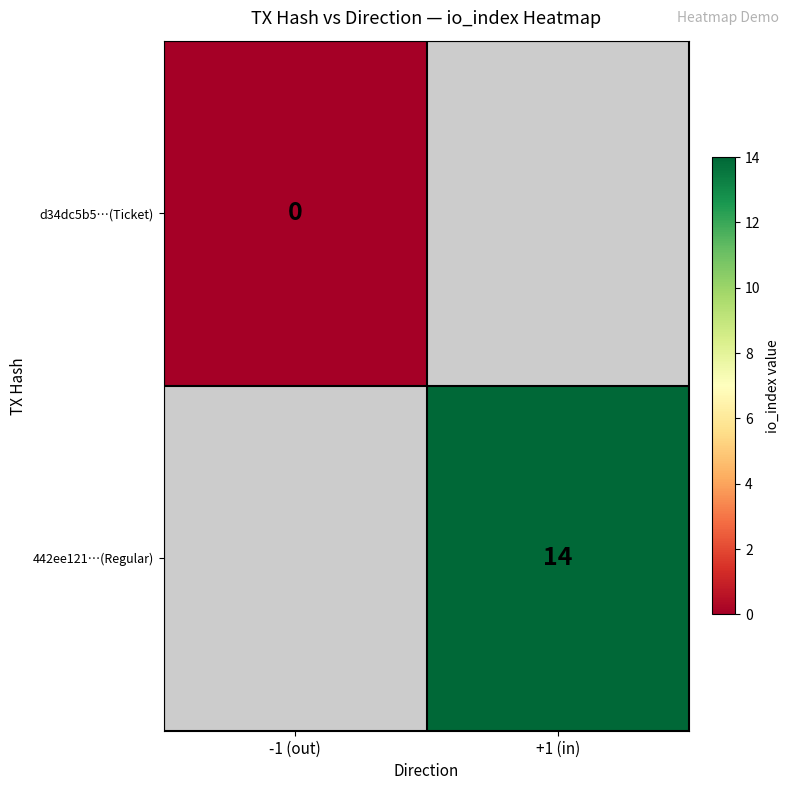

Is the value of d34dc5b5…(Ticket) at +1 (in) greater than the value of 442ee121…(Regular) at +1 (in)?

No